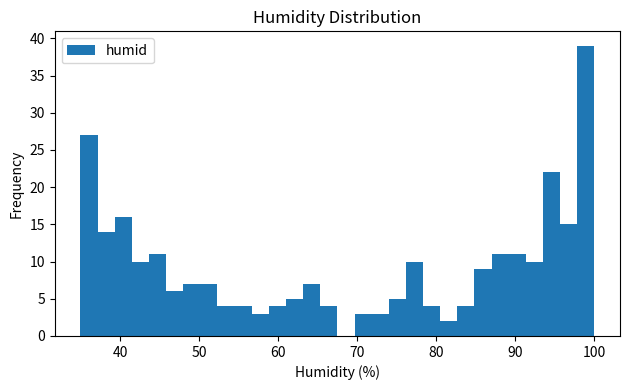

Around what value on the x-axis is the tallest bar? Give the approximate position of its centre, as read against the axis.

99